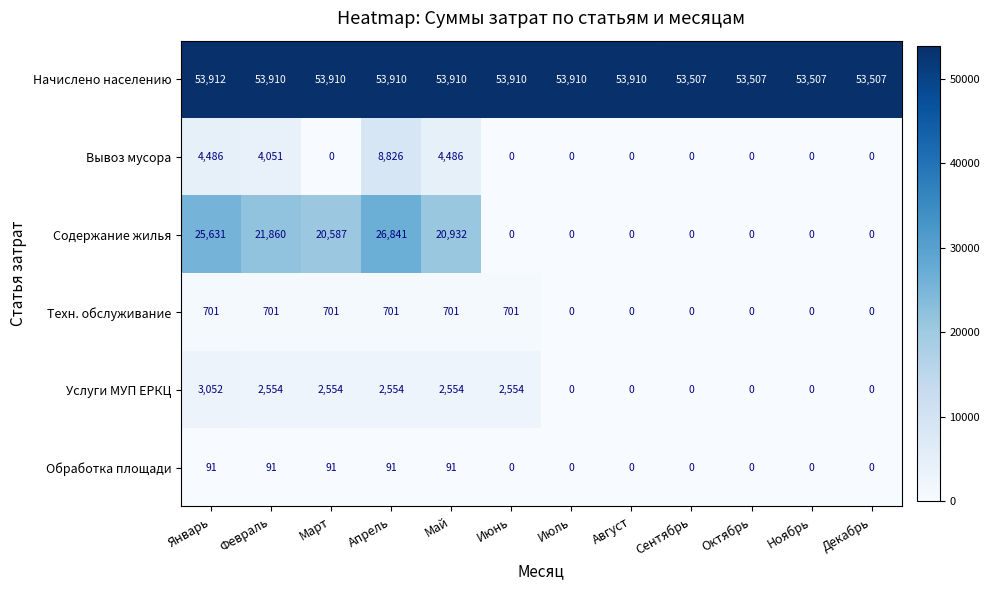

Is it true that Обработка площади equals 0 at Сентябрь?

True